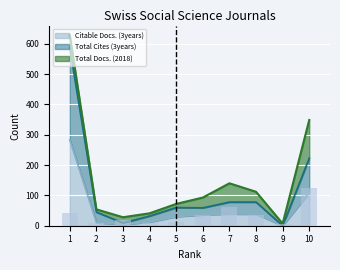

Read the Total Cites (3years) value at 1.

587